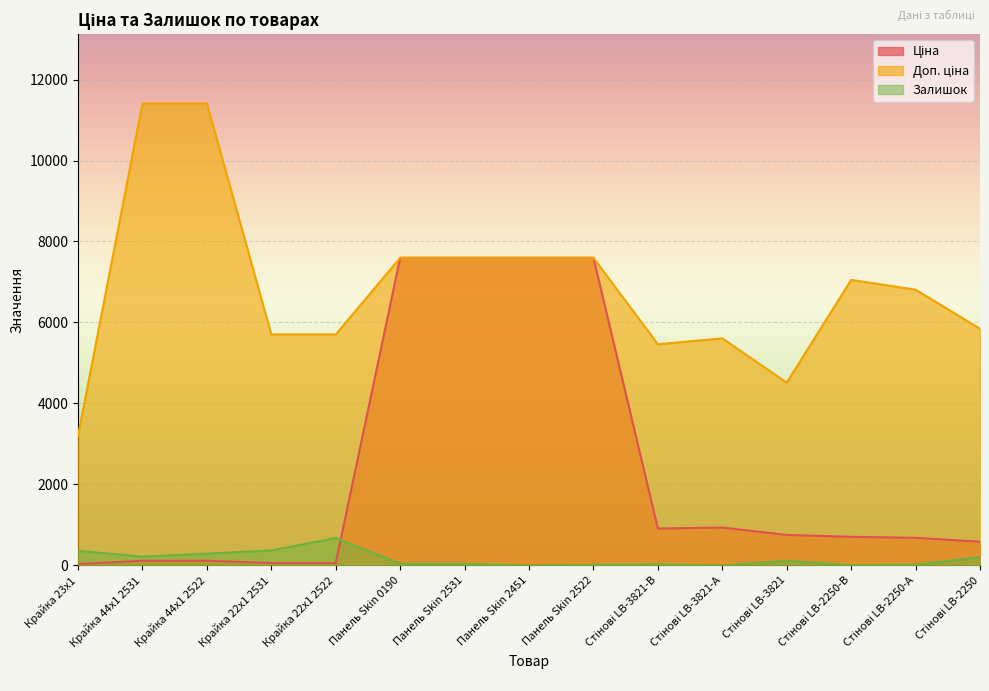

Which series has the widest spread of values?

Доп. ціна